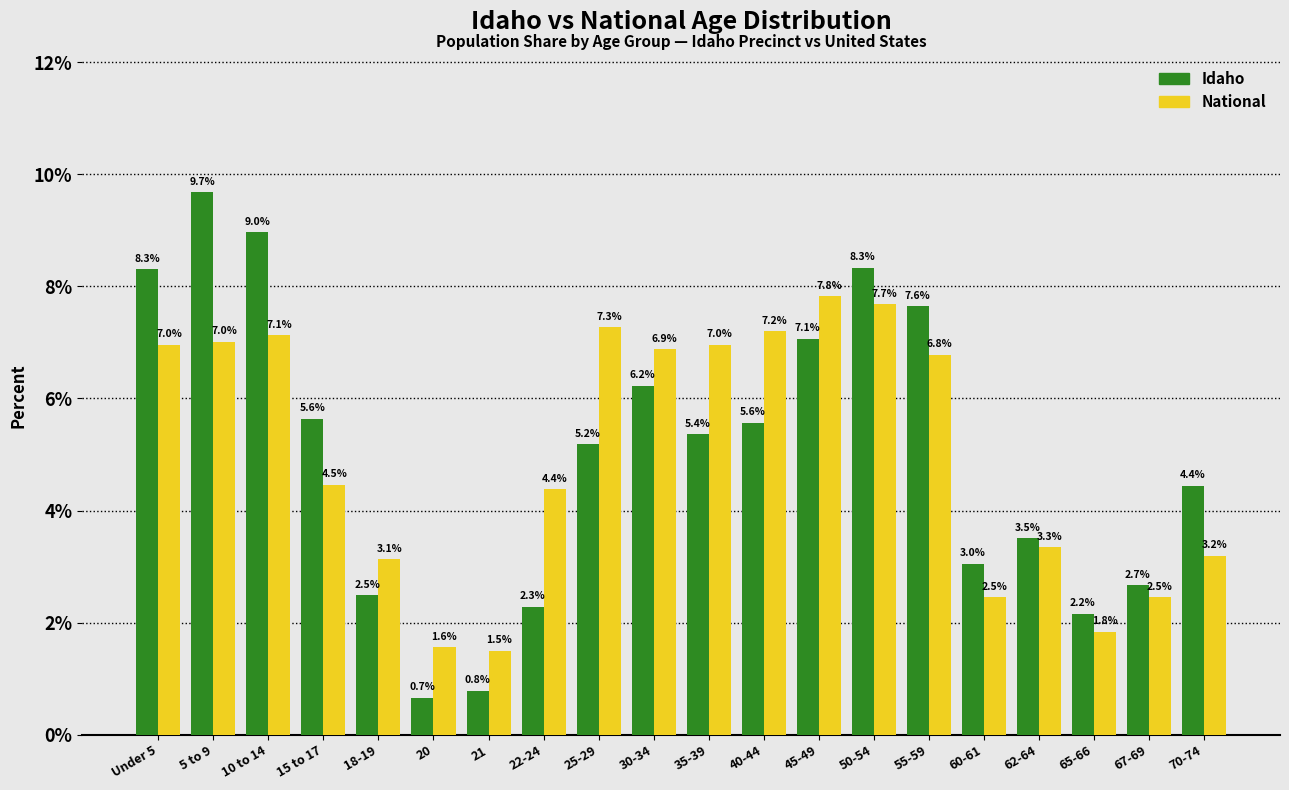

Reading right to left, extract all data points from this chart.

Idaho: 4.4	2.7	2.2	3.5	3.0	7.6	8.3	7.1	5.6	5.4	6.2	5.2	2.3	0.8	0.7	2.5	5.6	9.0	9.7	8.3
National: 3.2	2.5	1.8	3.3	2.5	6.8	7.7	7.8	7.2	7.0	6.9	7.3	4.4	1.5	1.6	3.1	4.5	7.1	7.0	7.0